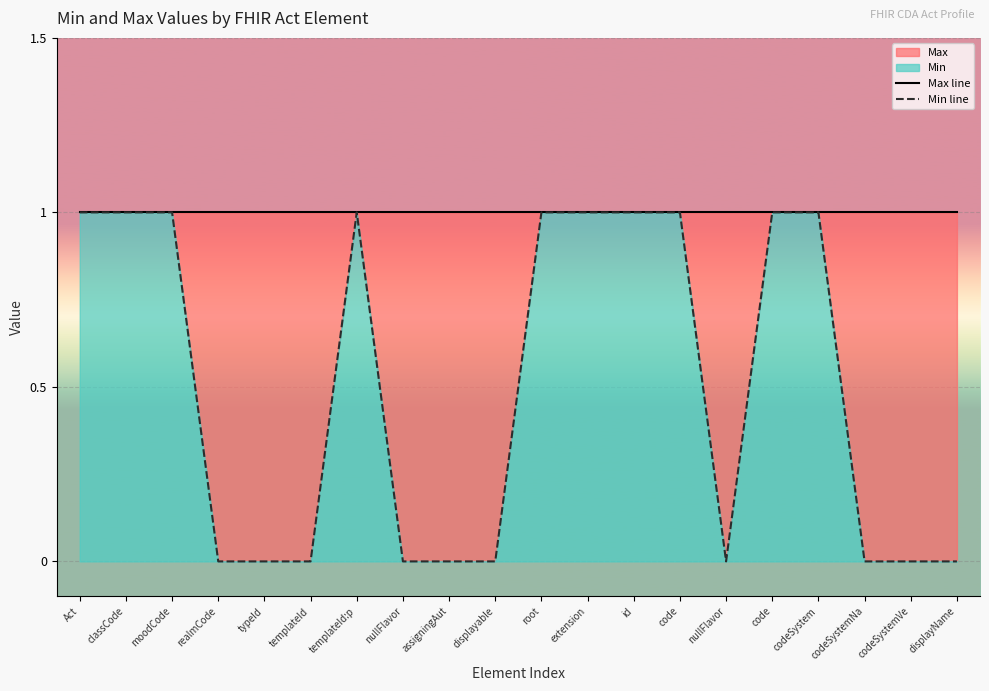

At how many categories does at least one series exceed 0?

20